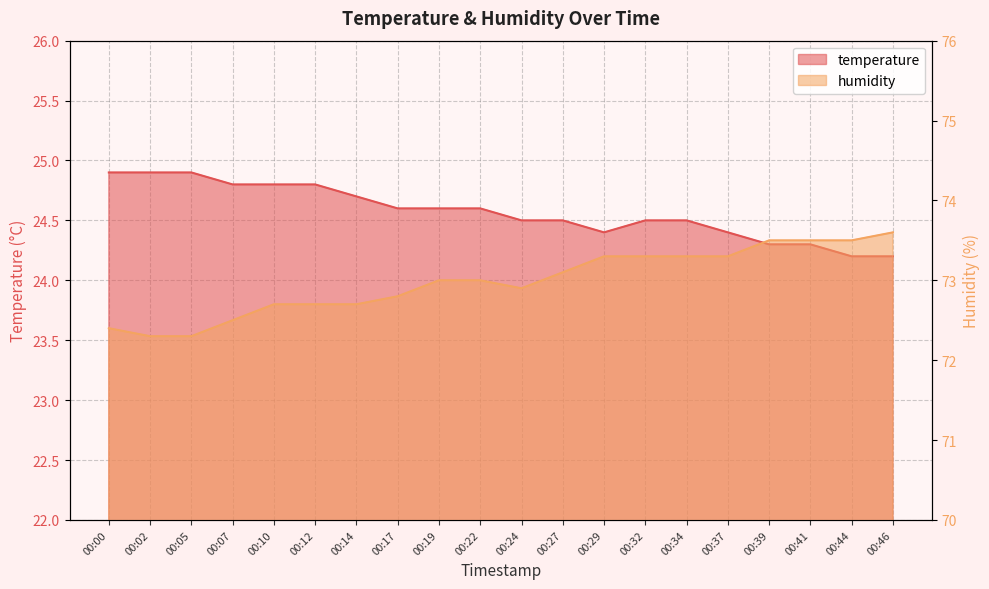

Reading left to right, extract all data points from this chart.

temperature: 24.9	24.9	24.9	24.8	24.8	24.8	24.7	24.6	24.6	24.6	24.5	24.5	24.4	24.5	24.5	24.4	24.3	24.3	24.2	24.2
humidity: 72.4	72.3	72.3	72.5	72.7	72.7	72.7	72.8	73.0	73.0	72.9	73.1	73.3	73.3	73.3	73.3	73.5	73.5	73.5	73.6